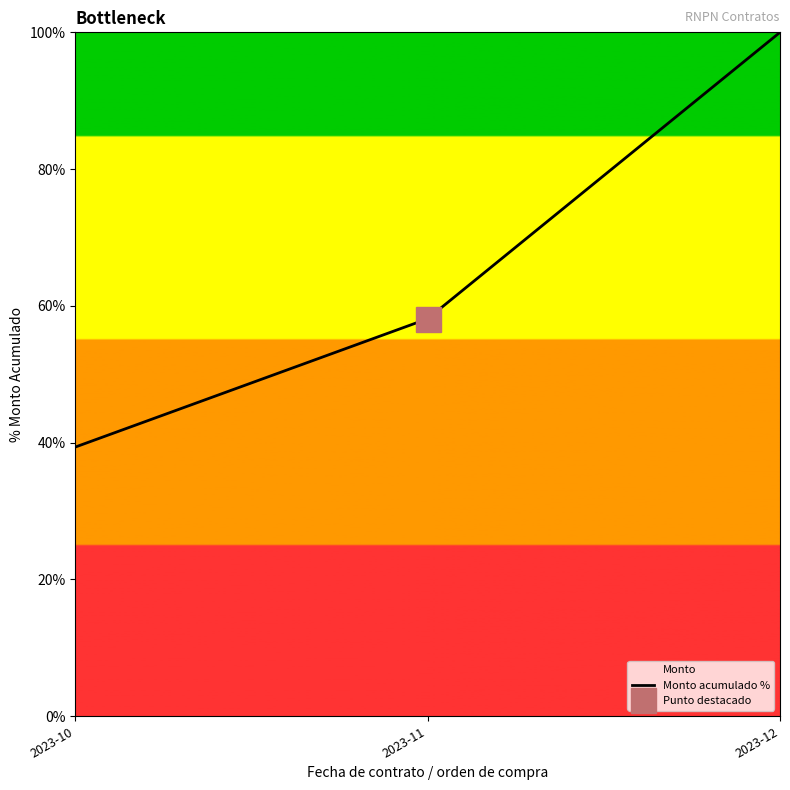

What is the ratio of the value at 2023-12 to the value at 2023-10?

2.5